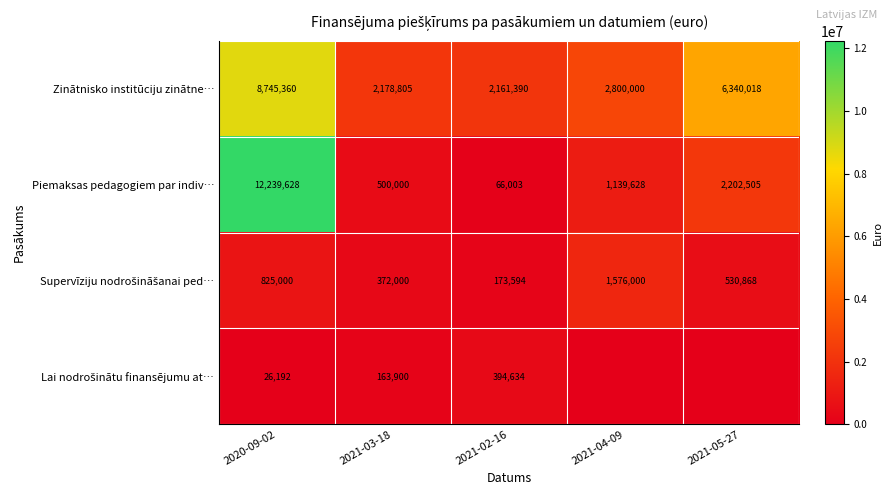

What is the lowest value of the Piemaksas pedagogiem par indiv… series?

66003